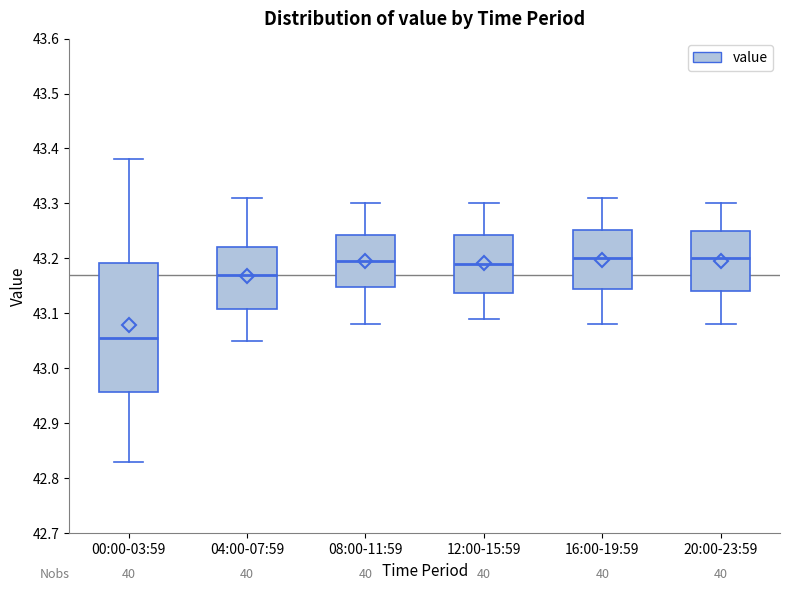

Reading left to right, transcribe this box plot: for each box, give where its median line is, the range the box spans, and where its two whiskers end, as read against the y-axis. The values are not printed on the chart, so give them approximately, as read against the axis.

00:00-03:59: median 43.06, box 42.96 to 43.19, whiskers 42.83 to 43.38
04:00-07:59: median 43.17, box 43.11 to 43.22, whiskers 43.05 to 43.31
08:00-11:59: median 43.20, box 43.15 to 43.24, whiskers 43.08 to 43.30
12:00-15:59: median 43.19, box 43.14 to 43.24, whiskers 43.09 to 43.30
16:00-19:59: median 43.20, box 43.15 to 43.25, whiskers 43.08 to 43.31
20:00-23:59: median 43.20, box 43.14 to 43.25, whiskers 43.08 to 43.30